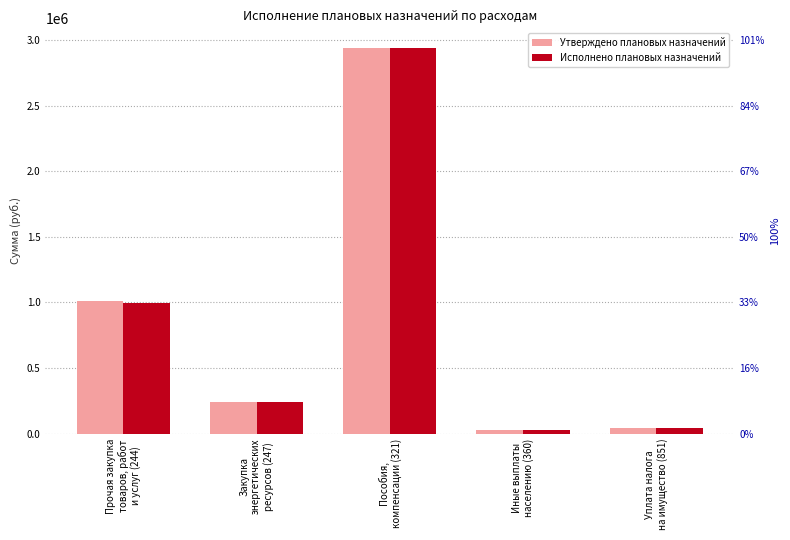

What is the label of the 4th bar from the left?

Иные выплаты
населению (360)